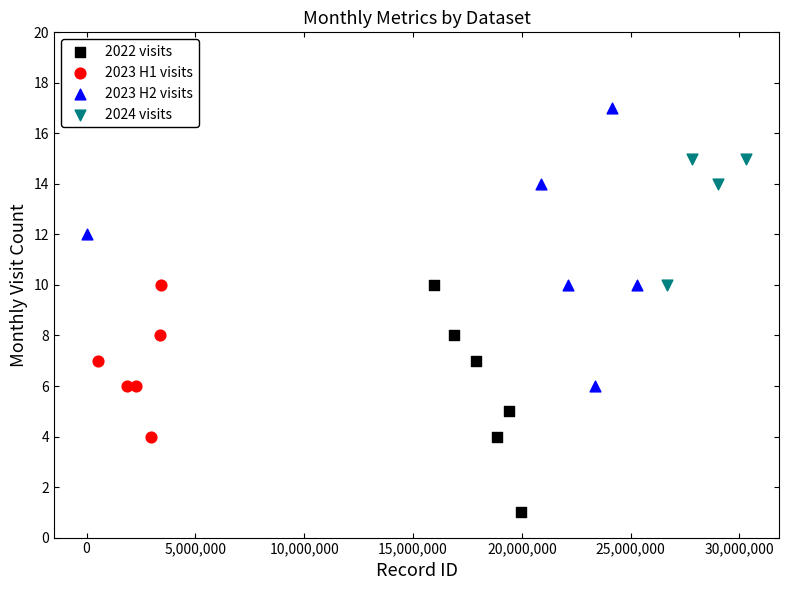

Which series contains the highest Y value?

2023 H2 visits